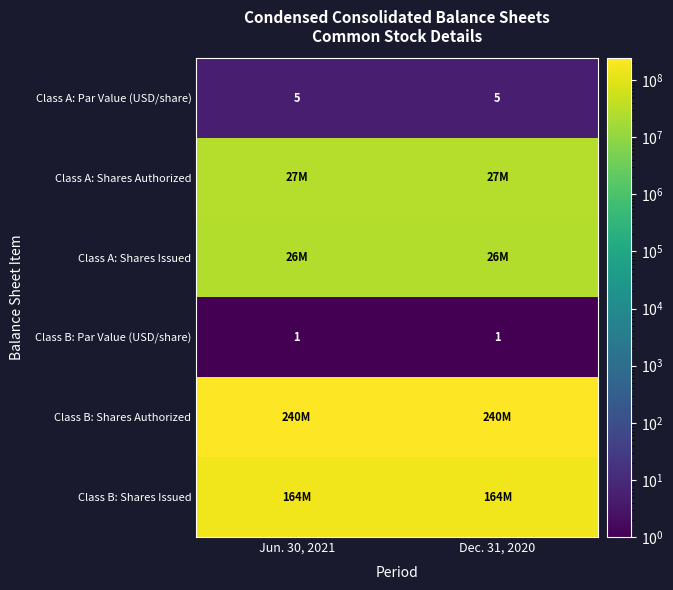

What is the sum of the Class A: Par Value (USD/share) values at Jun. 30, 2021 and Dec. 31, 2020?

10